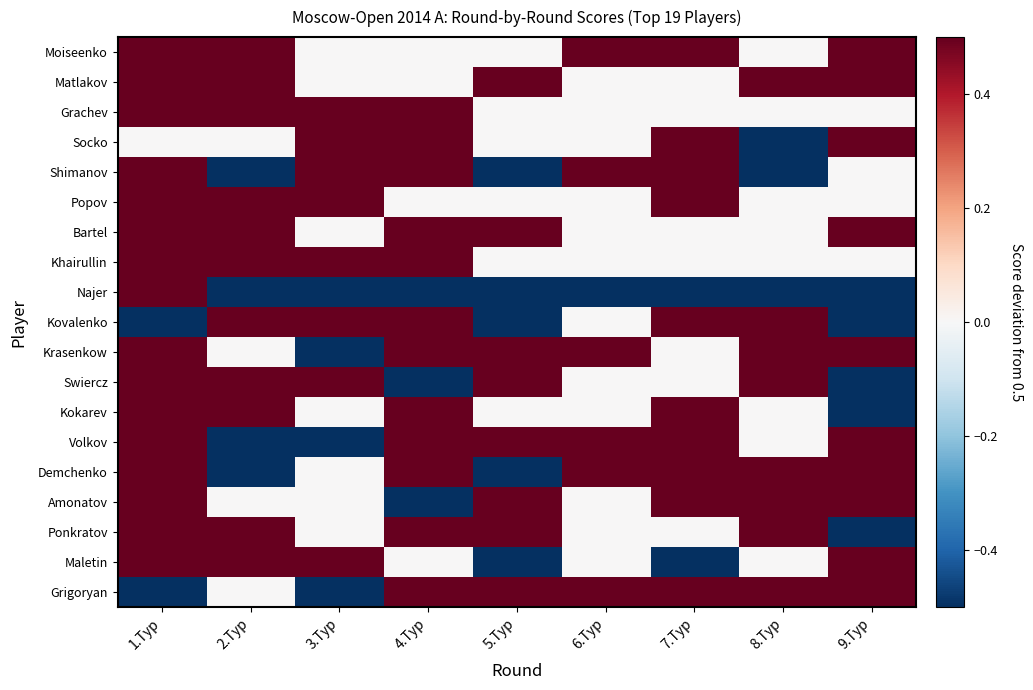

Which category has the lowest value across all series?

8.Tур